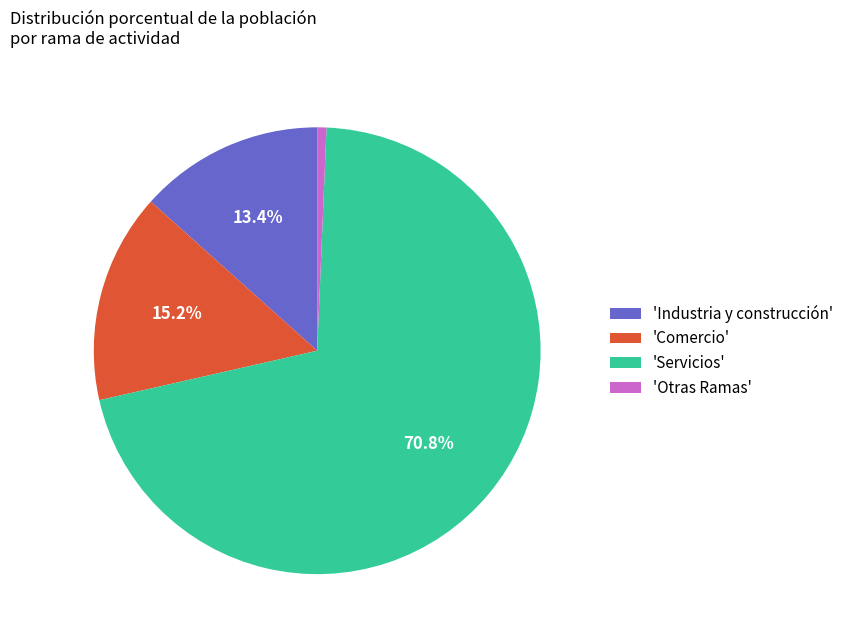

Rank the categories by value from highest to lowest.

'Servicios', 'Comercio', 'Industria y construcción', 'Otras Ramas'